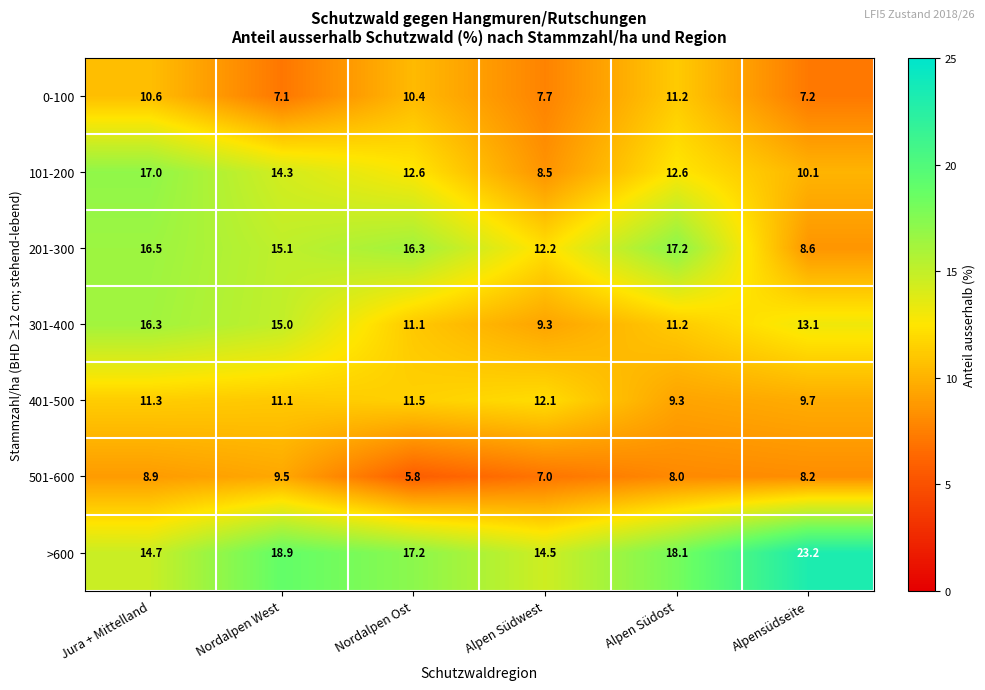

Which series has the largest total across all categories?

>600